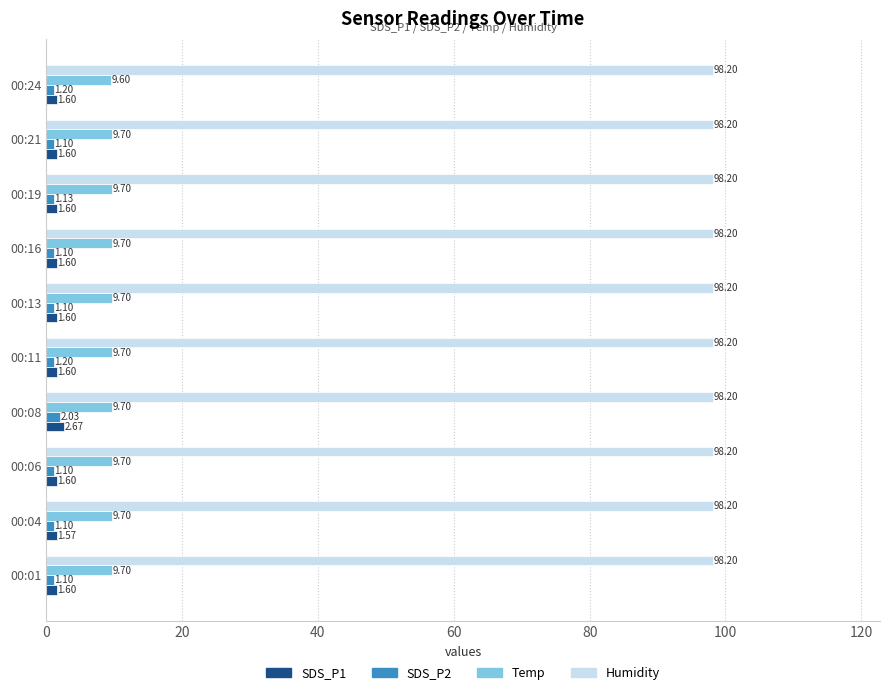

Which series has the largest range (max minus min)?

SDS_P1